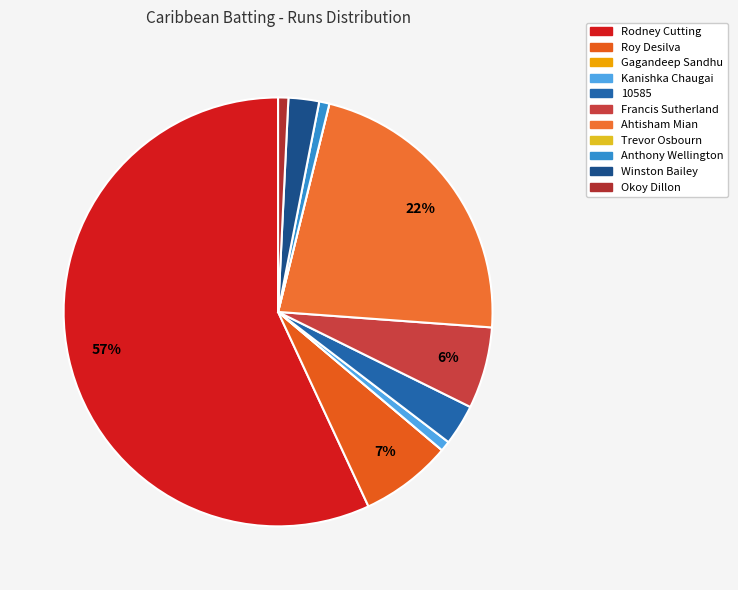

Count the number of slices in the pie.

11